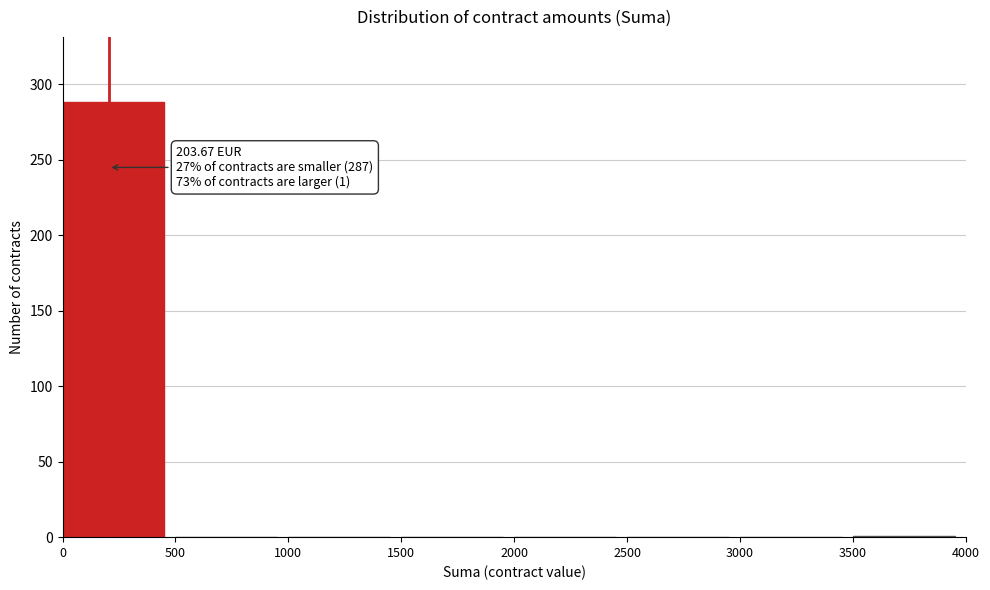

Which range on the x-axis has the tallest bar?

0 to 500